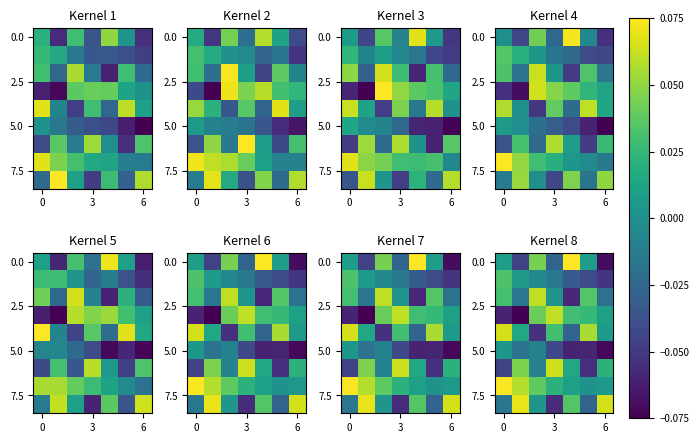

What is the smallest value displayed?

-0.1